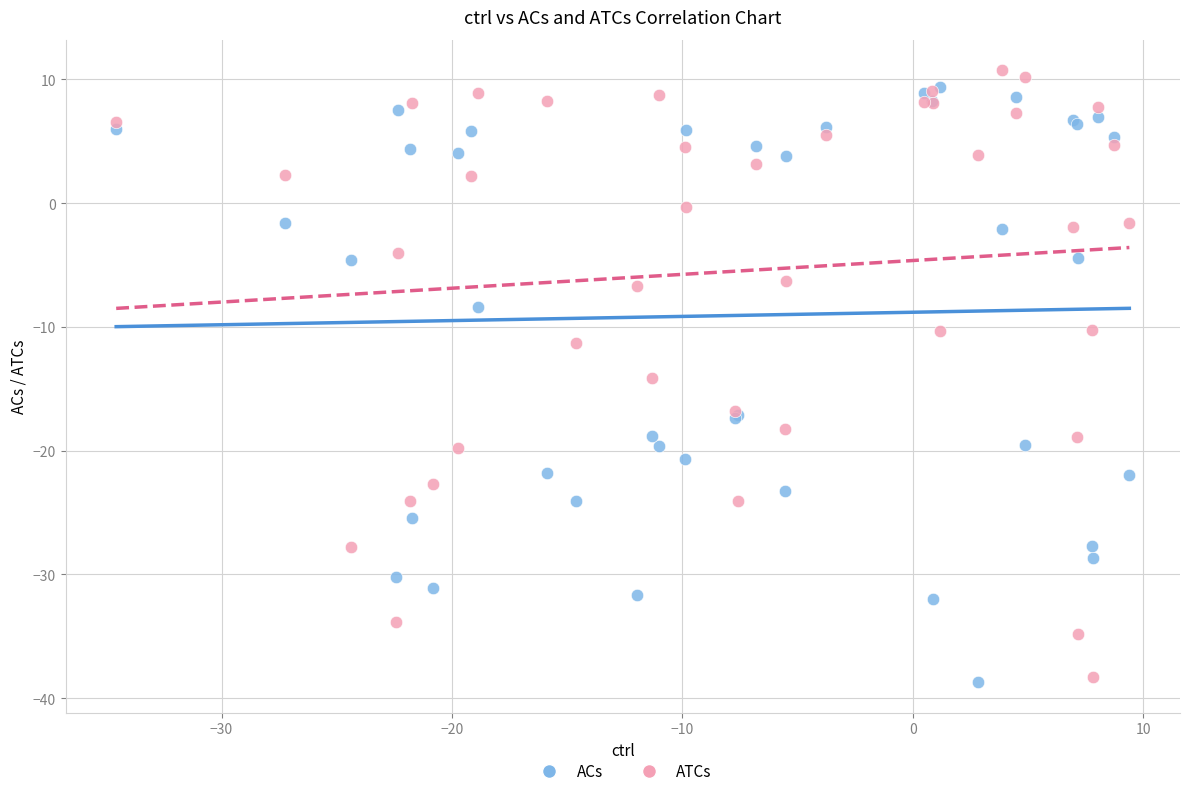

In the ATCs series, what Y value is closest to -13?

-14.1